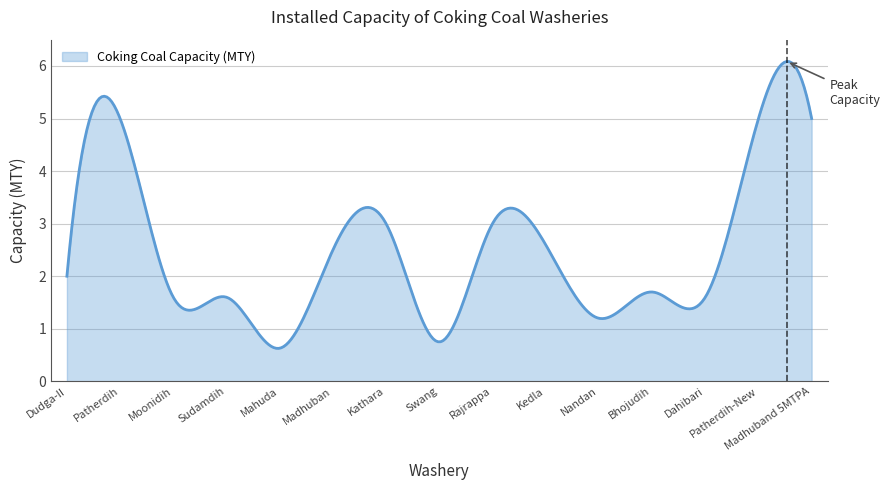

True or false: the data has more than 1 interior local peaks.

True